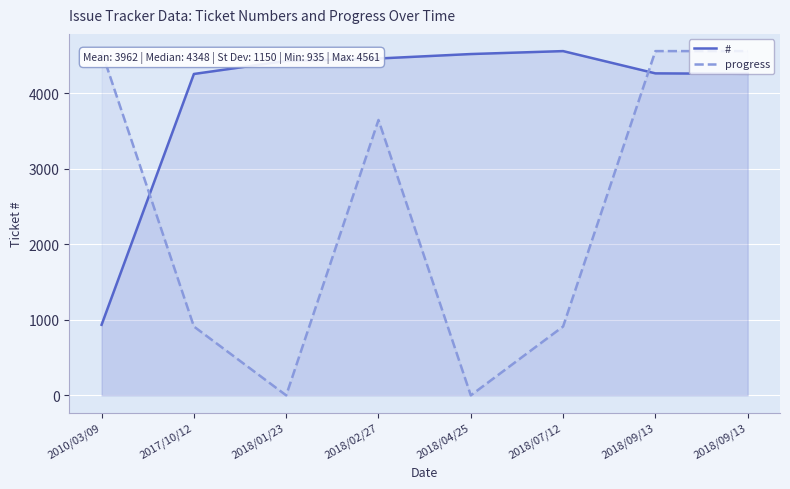

List the series in order of their peak value, lowest first.

#, progress